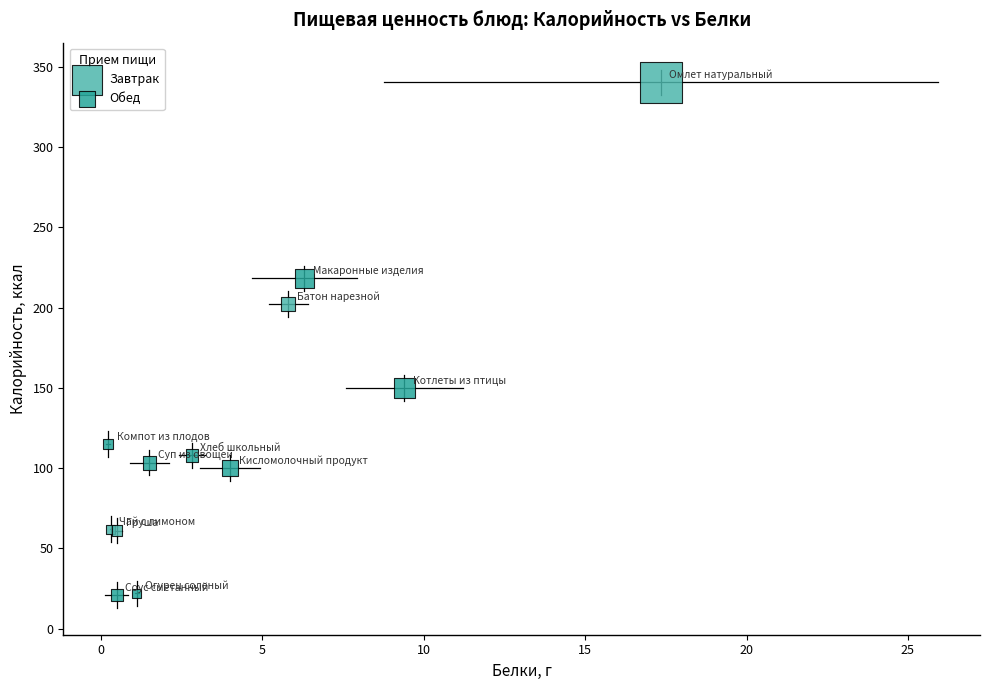

Which series has the widest spread of Y values?

Завтрак